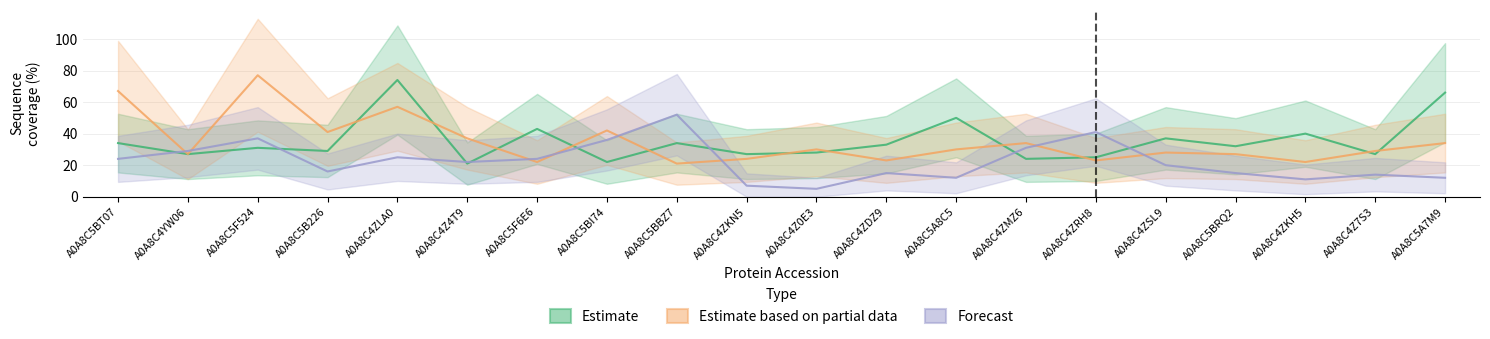

What is the value of the Estimate based on partial data point at the 9th from the left?

21